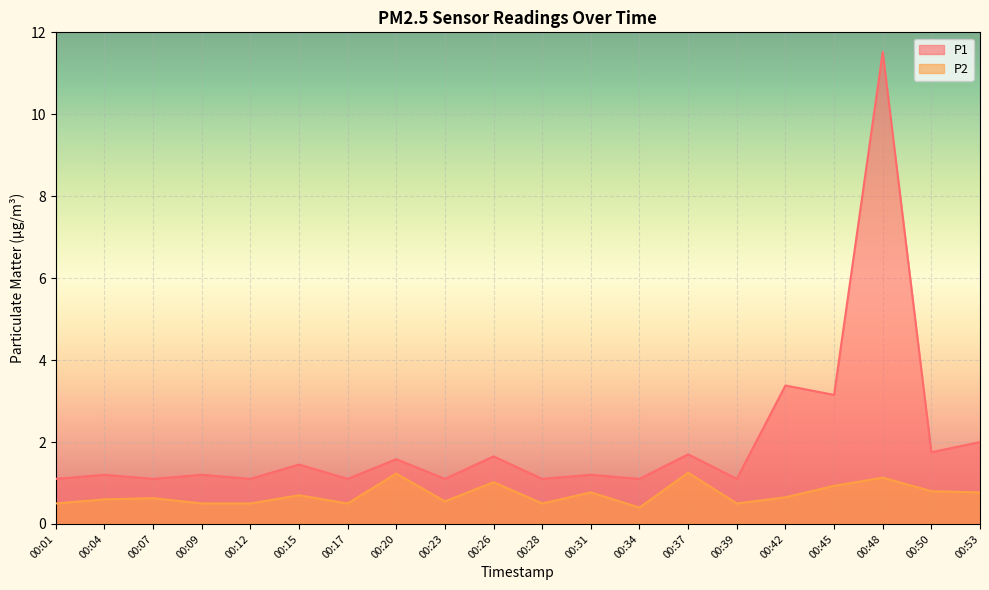

What is the value of the P2 point at the 18th from the left?

1.1